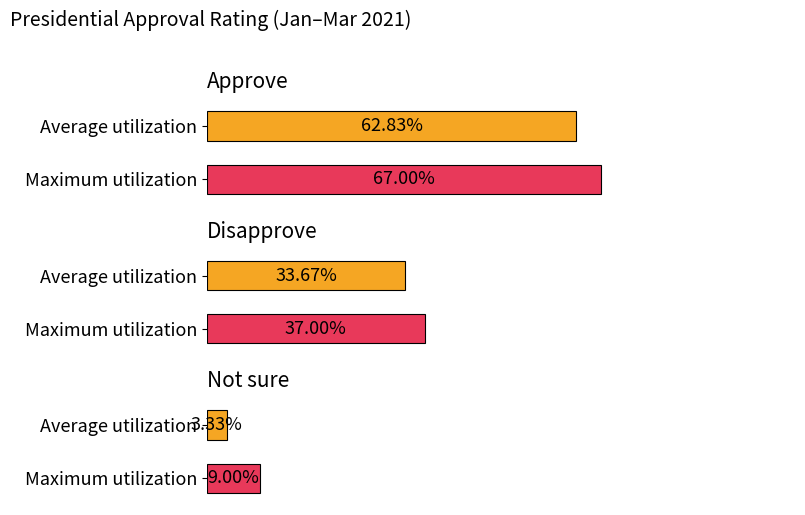

What is the difference between the maximum and minimum values in the Not sure series?

0.1